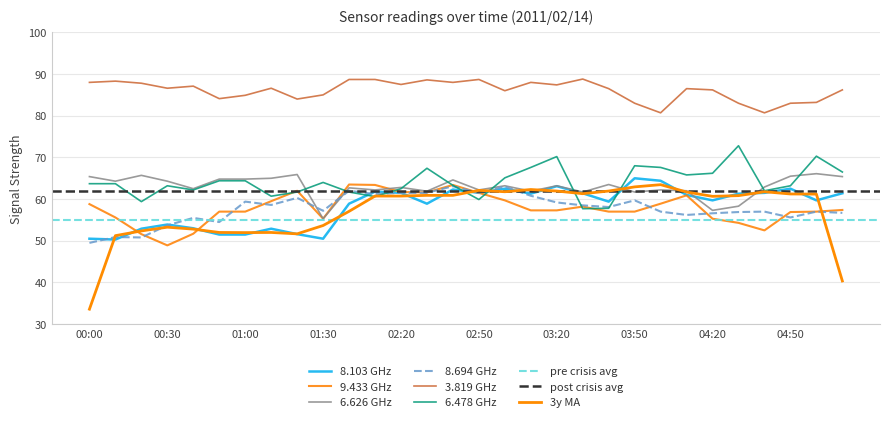

At which label is   9.433 closest to 56?

00:10